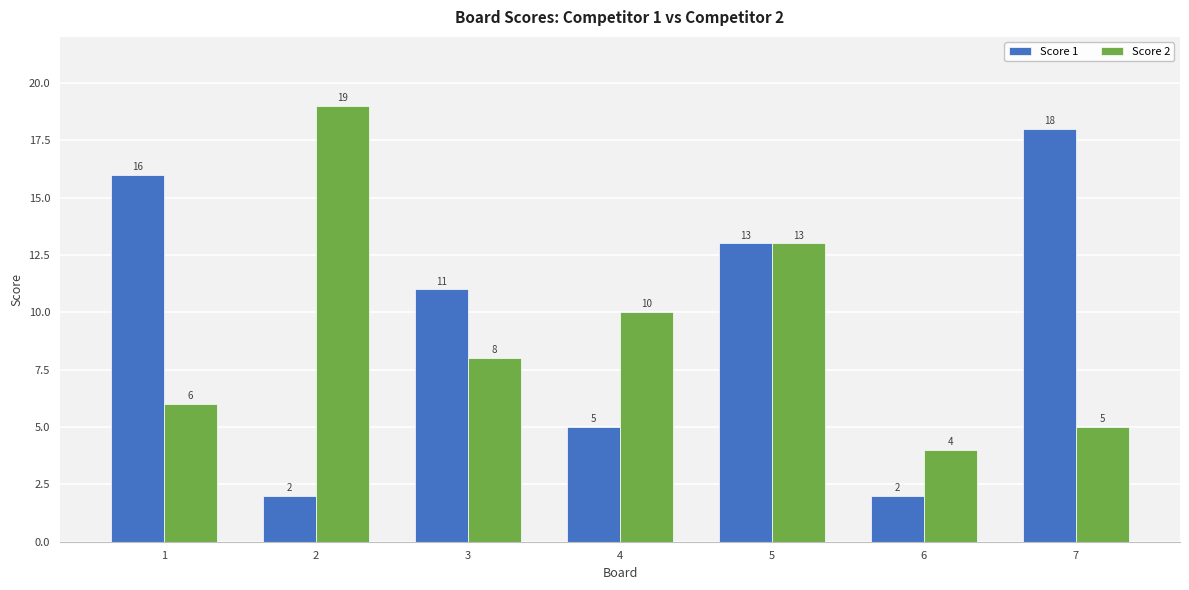

At which label does Score 2 first exceed 8?

2